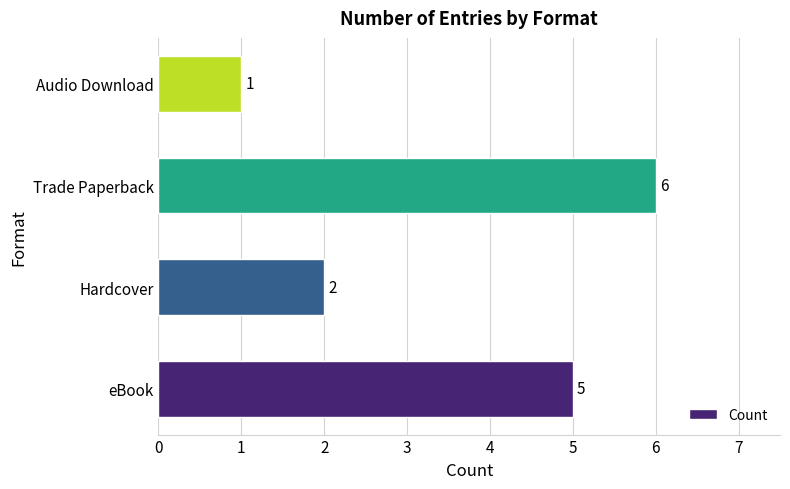

At which label is the value closest to 3?

Hardcover